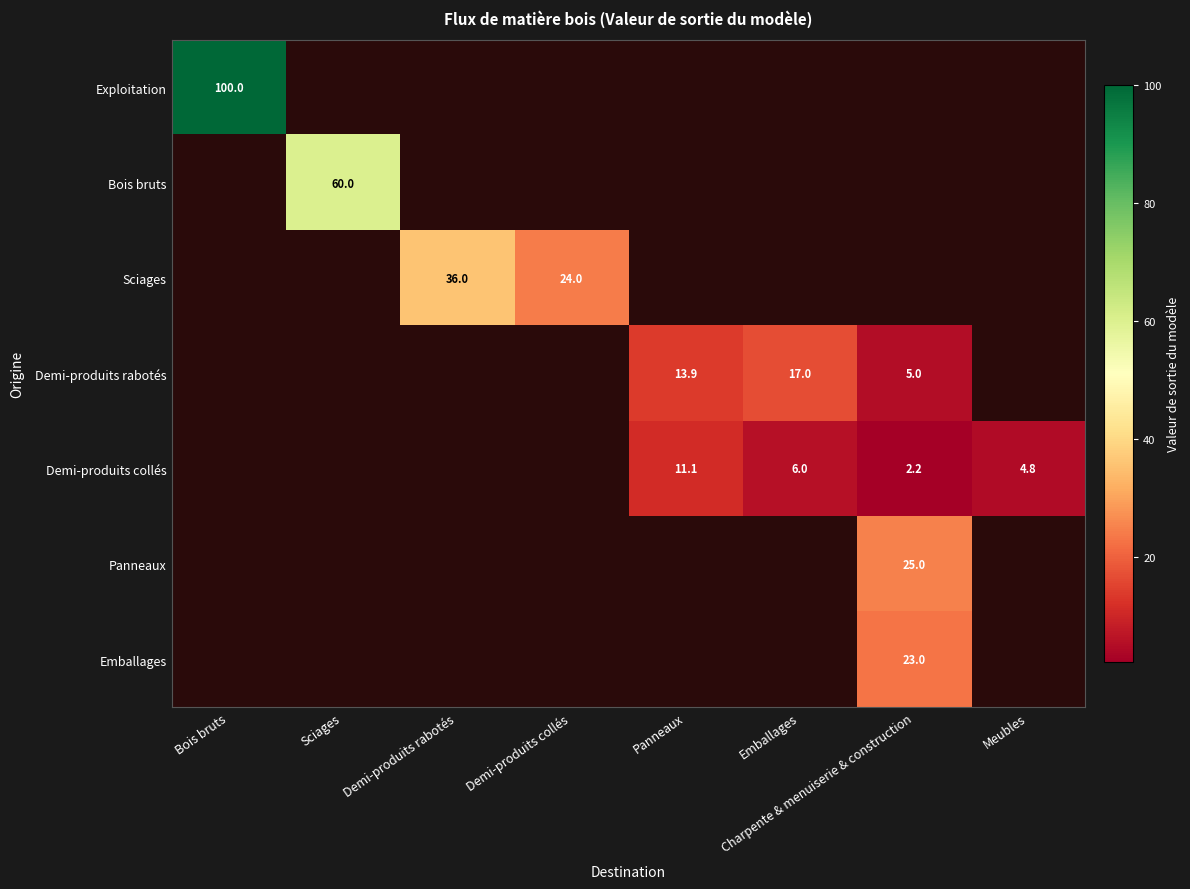

Is it true that Exploitation equals 100.0 at Bois bruts?

True